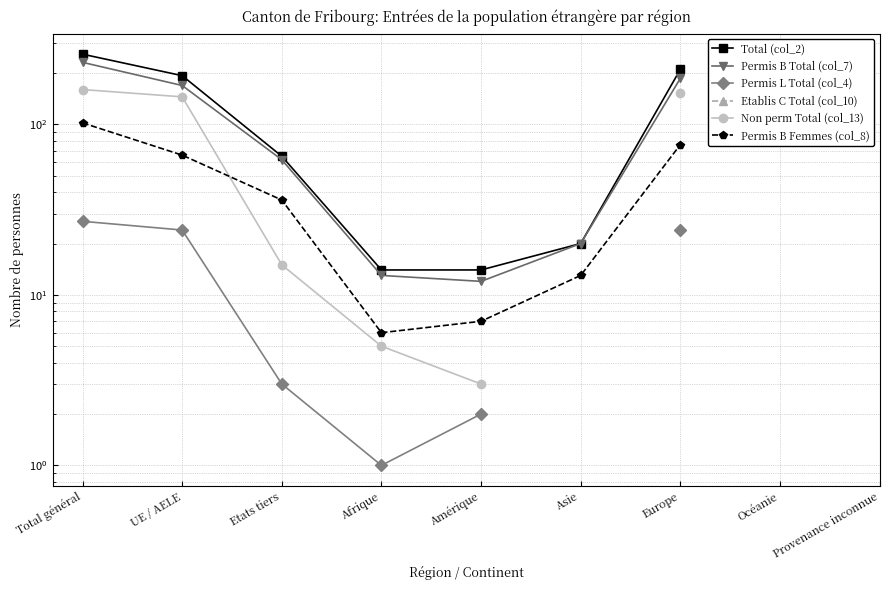

True or false: Permis B Total (col_7) and Non perm Total (col_13) intersect in this chart.

False